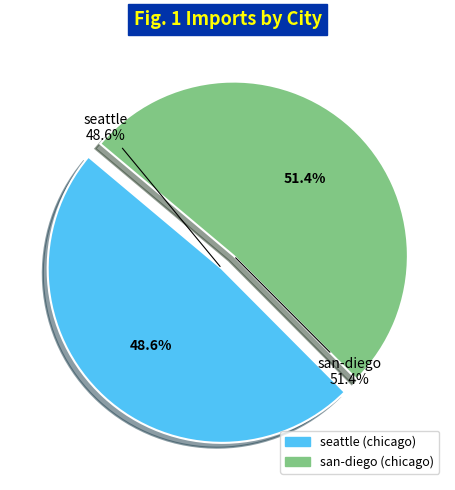

How many segments does this pie chart have?

2